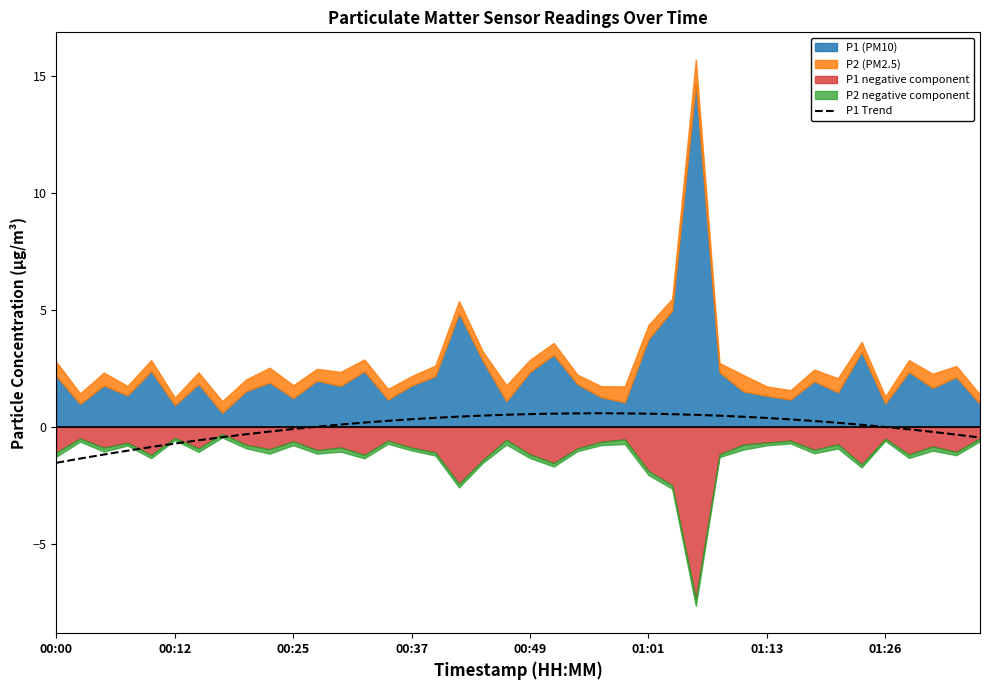

What is the maximum value for P1 Trend?

0.6